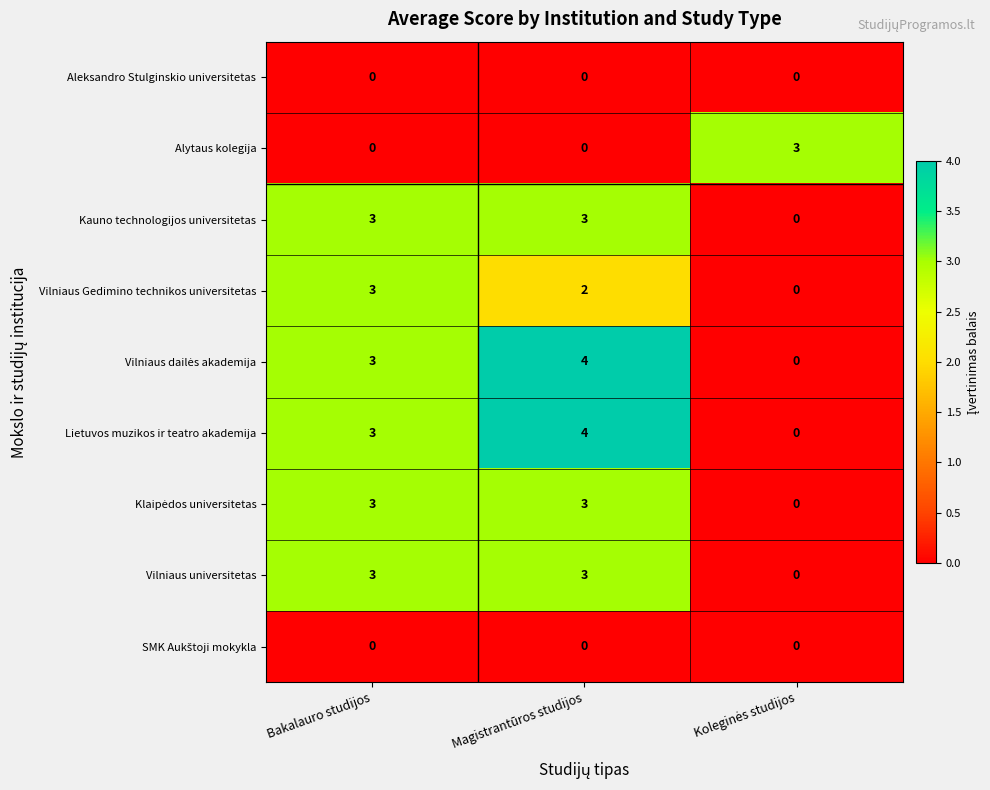

What is the difference between the highest and lowest values at Magistrantūros studijos?

4